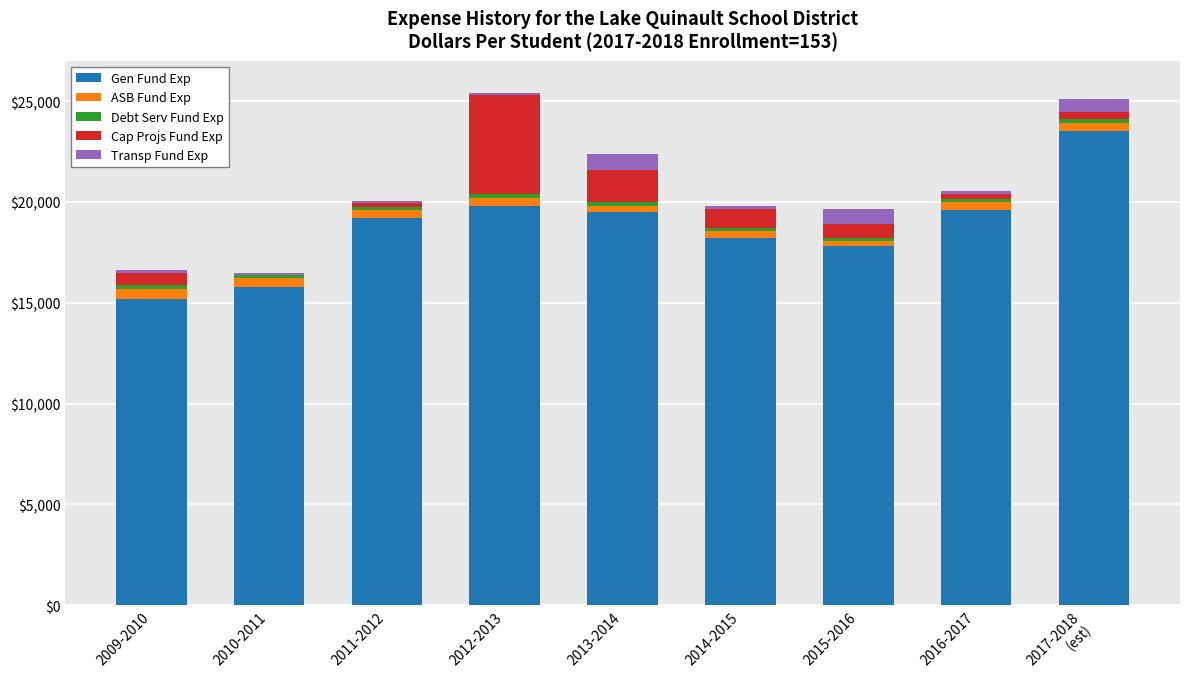

What is the highest value of the Gen Fund Exp series?

23500